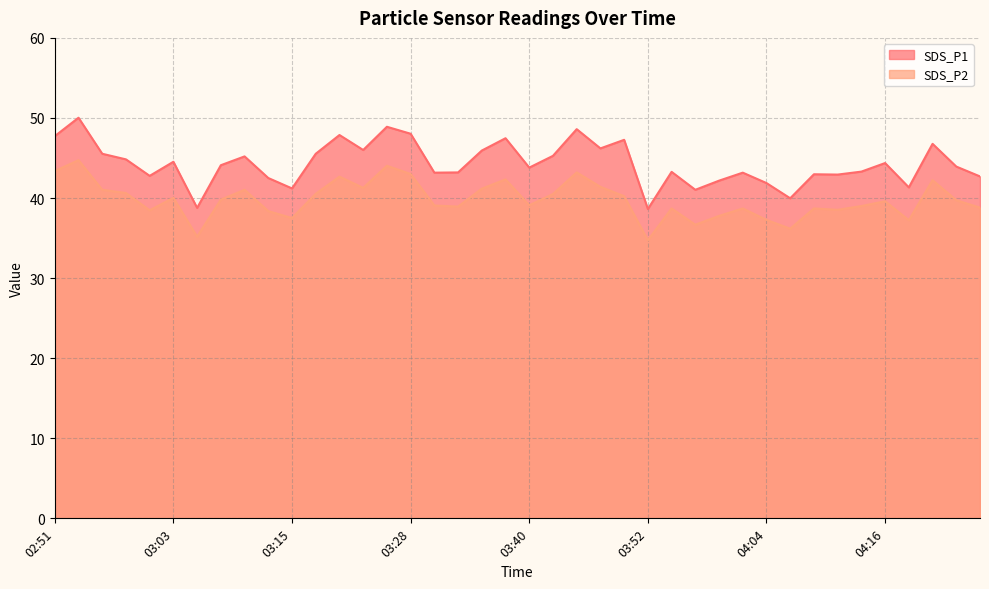

True or false: SDS_P2 and SDS_P1 intersect in this chart.

False